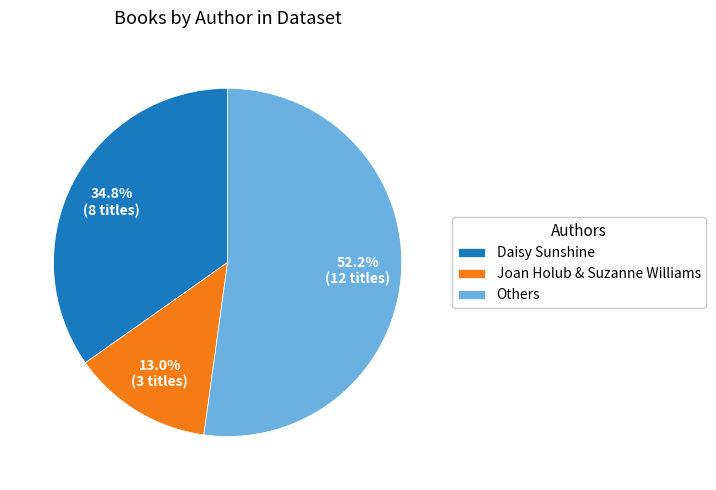

Which category has the biggest portion of the pie?

Others